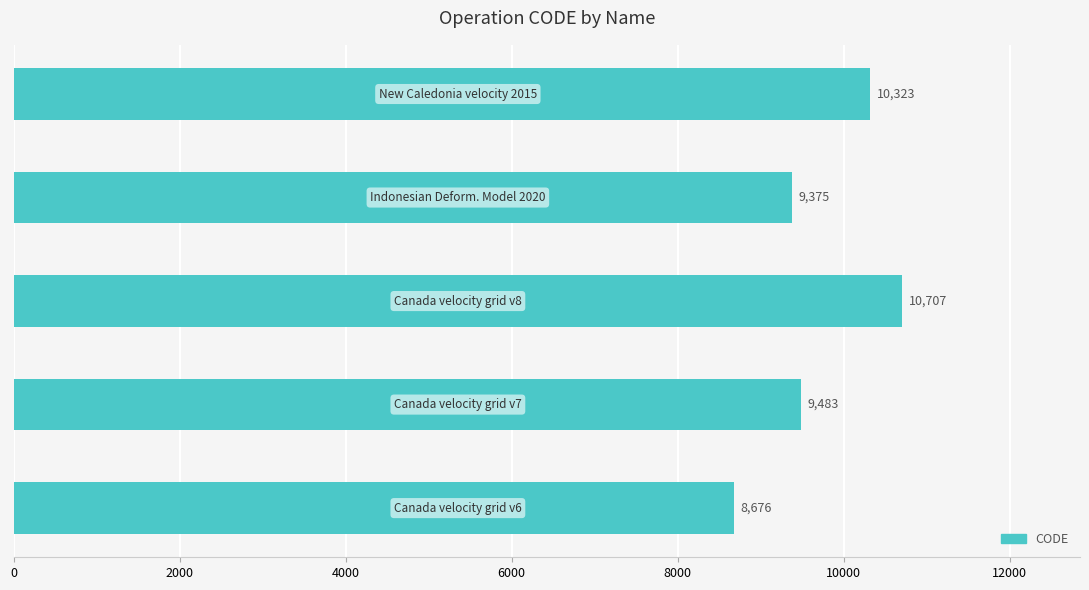

Reading bottom to top, list all the values displayed in this chart.

8676	9483	10707	9375	10323